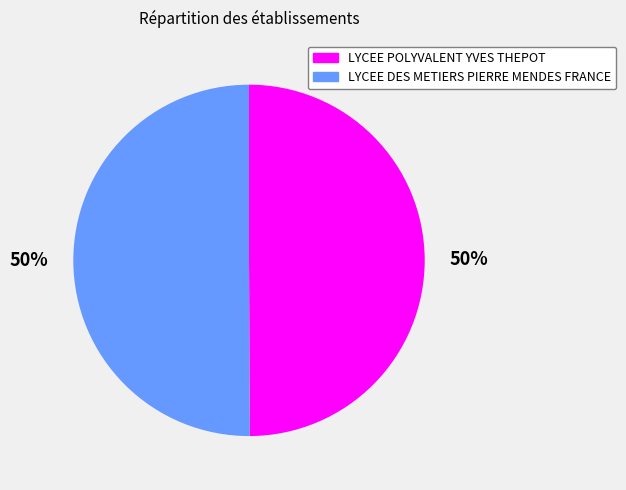

How many slices are in this pie chart?

2